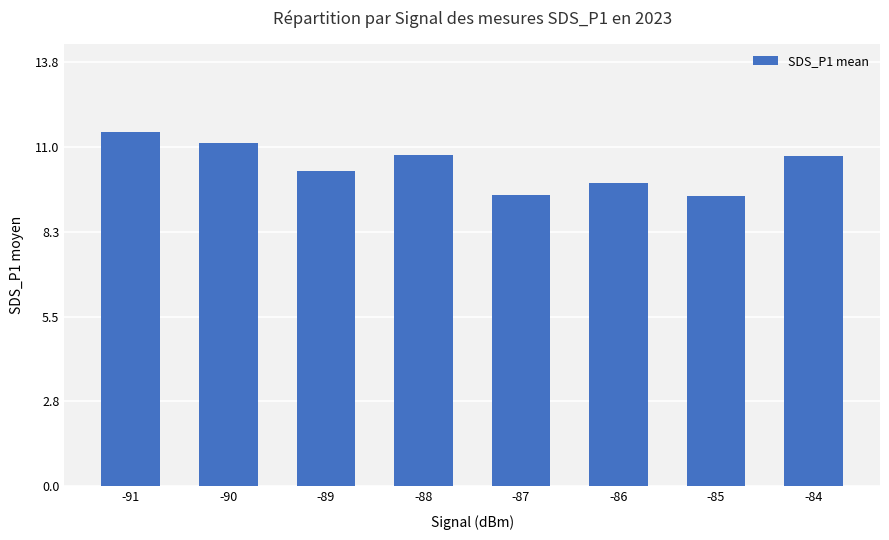

The value at -90 is 11.2. True or false?

True